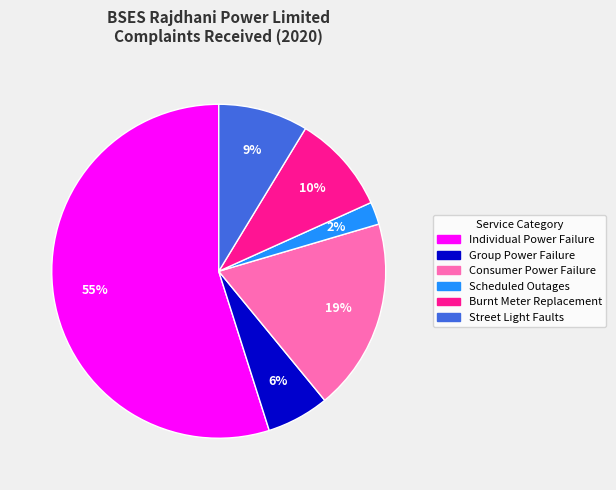

How many segments does this pie chart have?

6